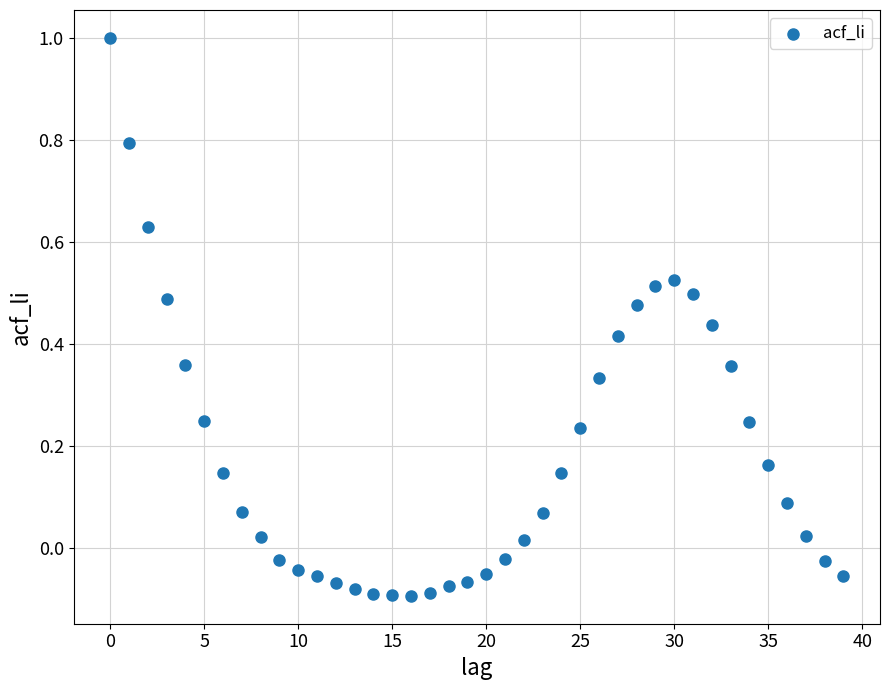

What is the range of Y values (max minus min)?

1.1